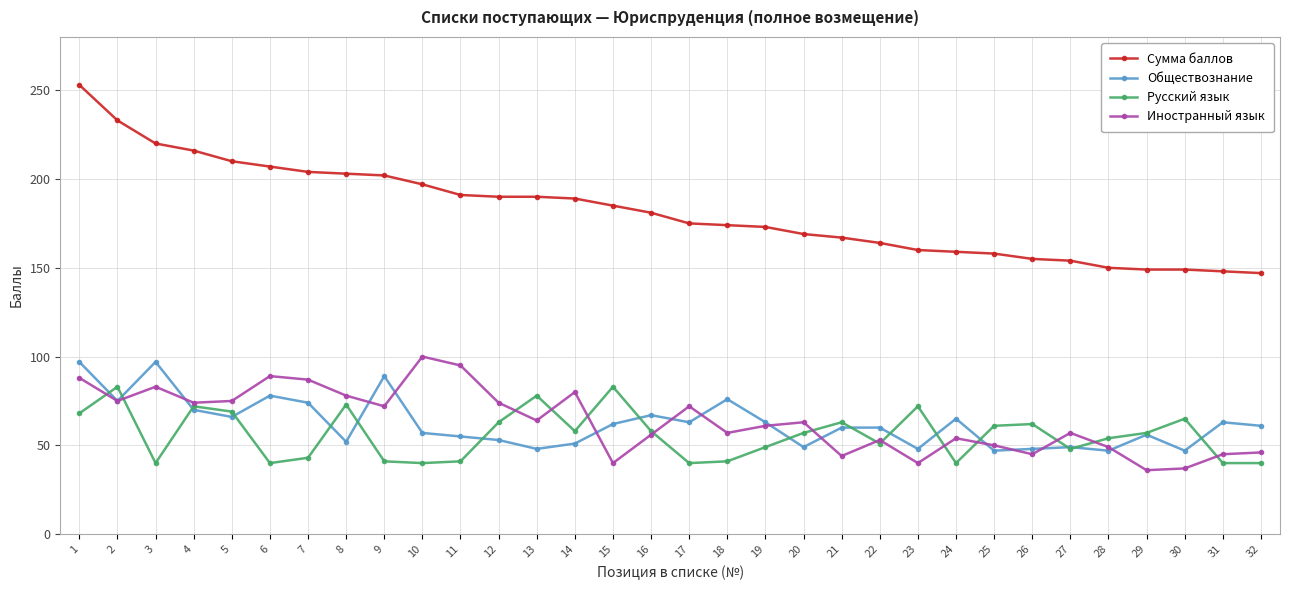

Is the value of Иностранный язык at 11 greater than the value of Русский язык at 1?

Yes